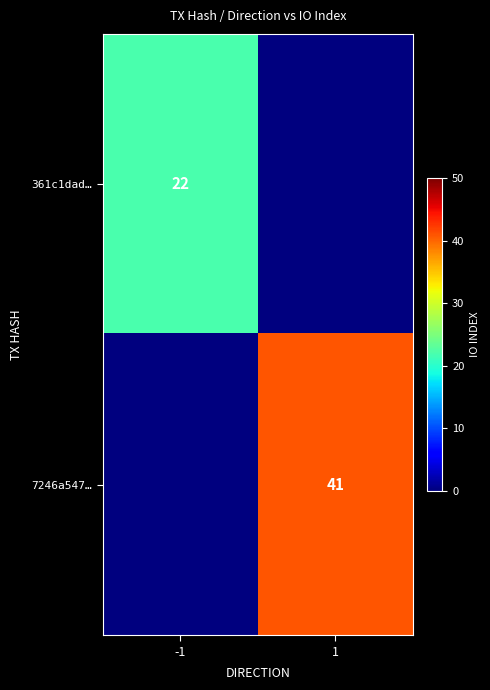

Is the value of 7246a547… at 1 greater than the value of 361c1dad… at -1?

Yes